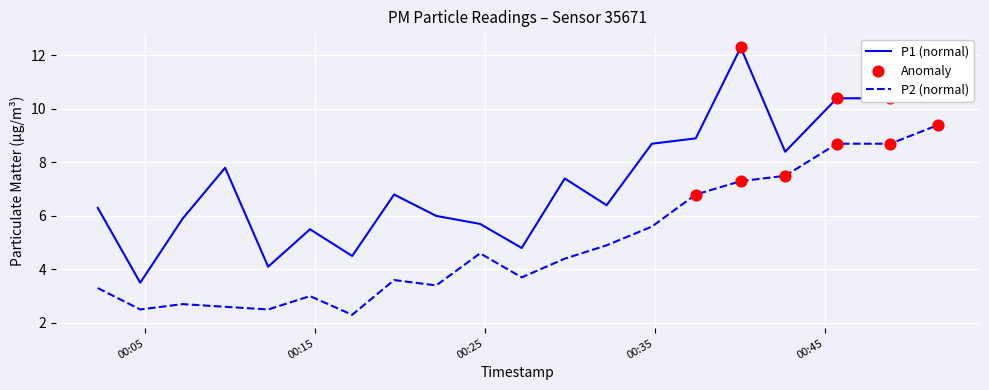

List the series in order of their overall mean, lowest first.

P2 (normal), P1 (normal)